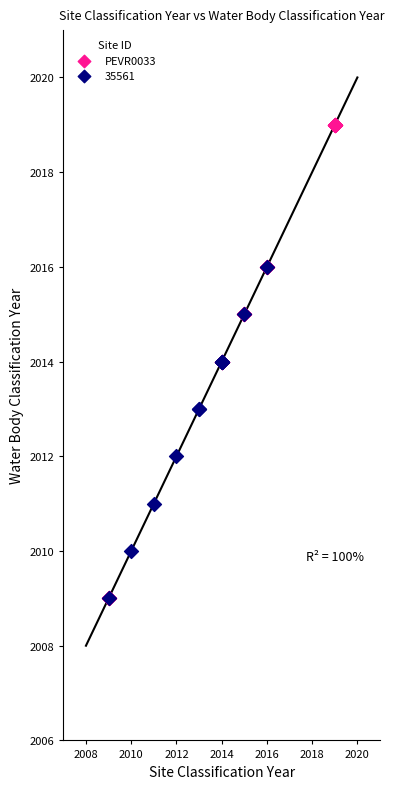

Which series reaches the maximum Y coordinate?

PEVR0033